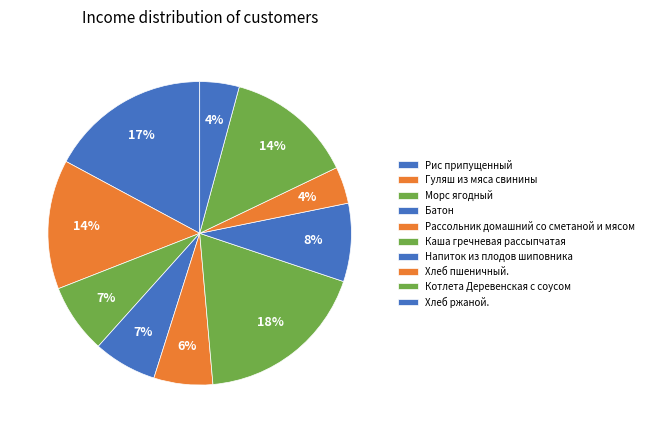

Approximately how many times larger is the value at Напиток из плодов шиповника compared to Батон?

1.2